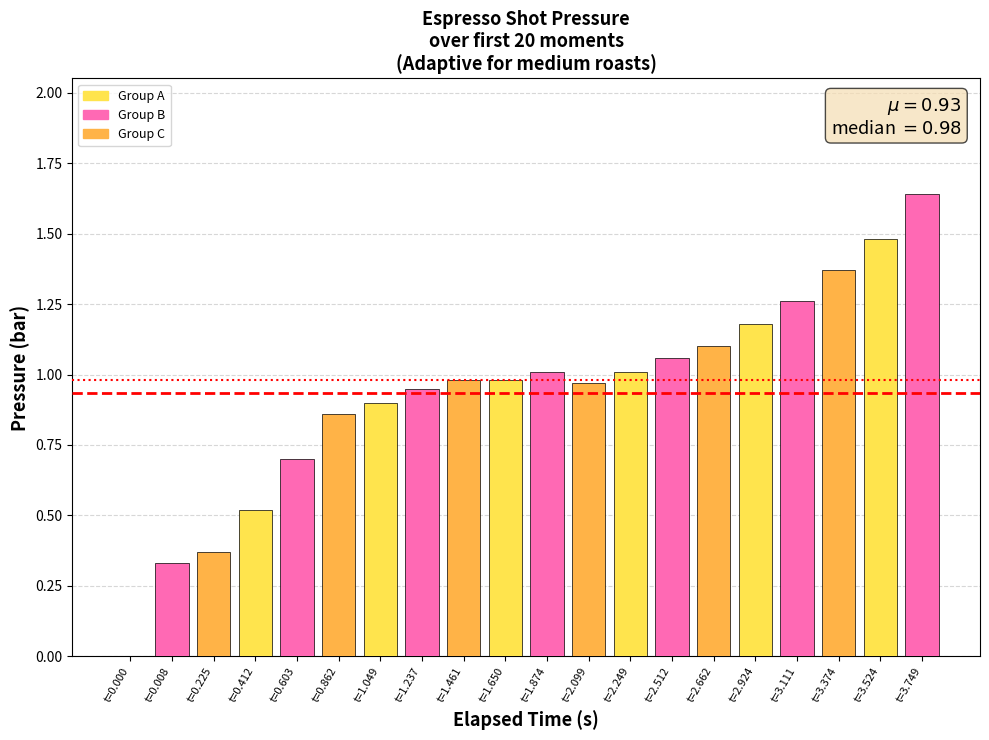

Is it true that the value at t=2.512 is 1.7?

False